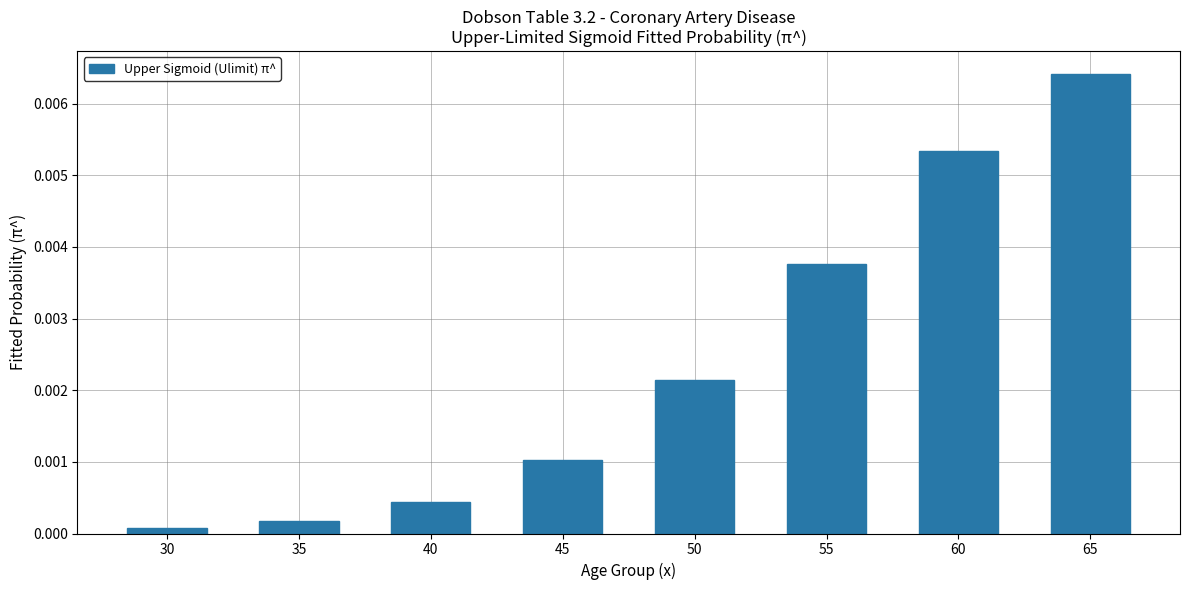

Between 45 and 50, which is larger?

50